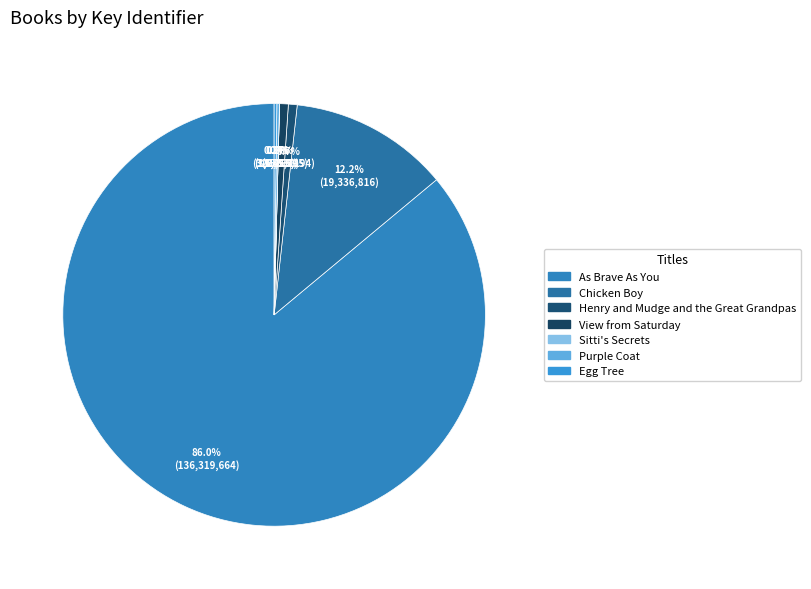

How many slices are in this pie chart?

7